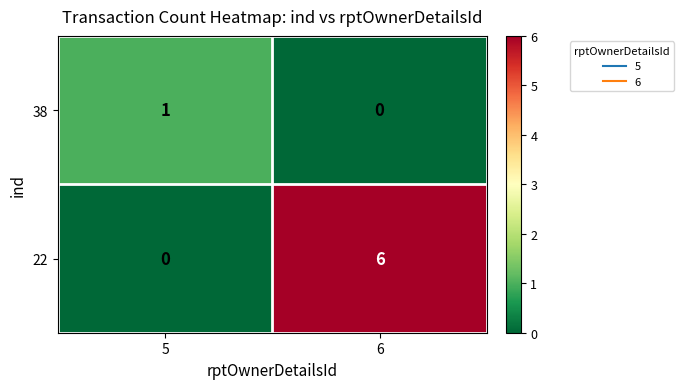

Reading left to right, transcribe all the data shown in this chart.

38: 1	0
22: 0	6